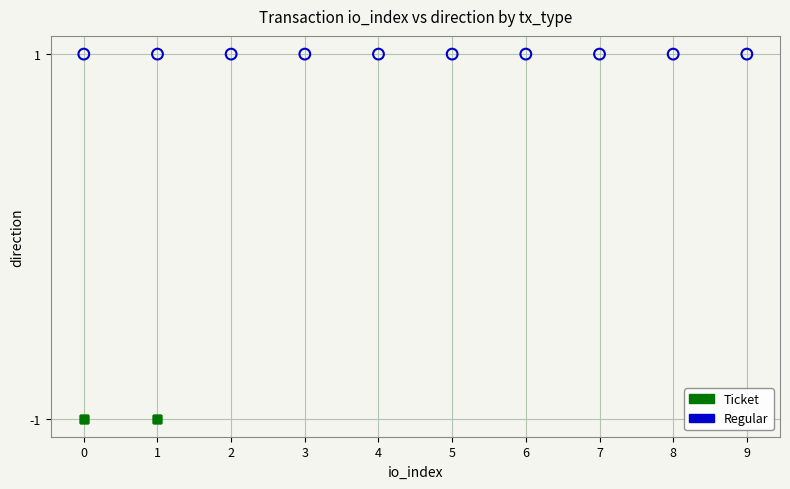

Which series contains the highest Y value?

Regular